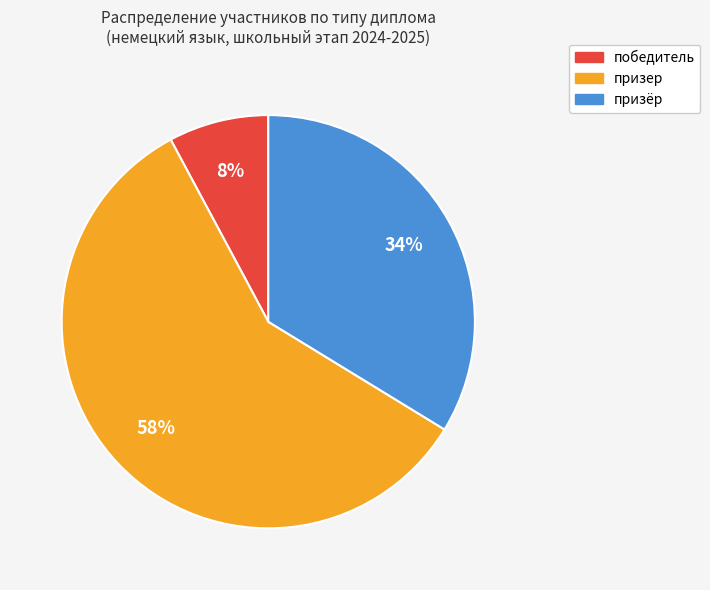

To the nearest percent, what is the combined percentage of победитель and призер?

66%